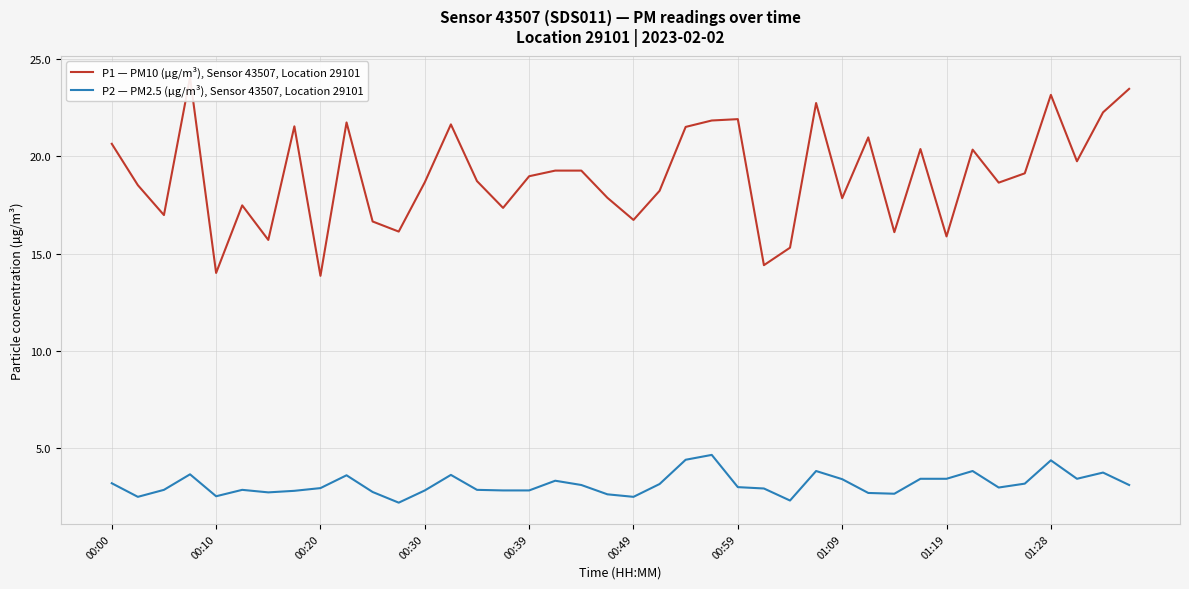

True or false: P2 — PM2.5 (µg/m³), Sensor 43507, Location 29101 and P1 — PM10 (µg/m³), Sensor 43507, Location 29101 intersect in this chart.

False